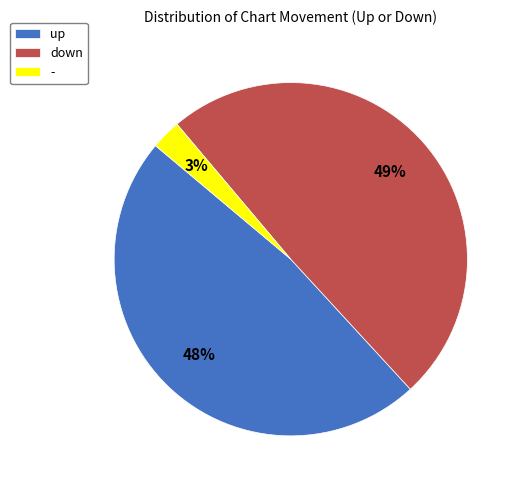

The up slice represents 48% of the pie. True or false?

True